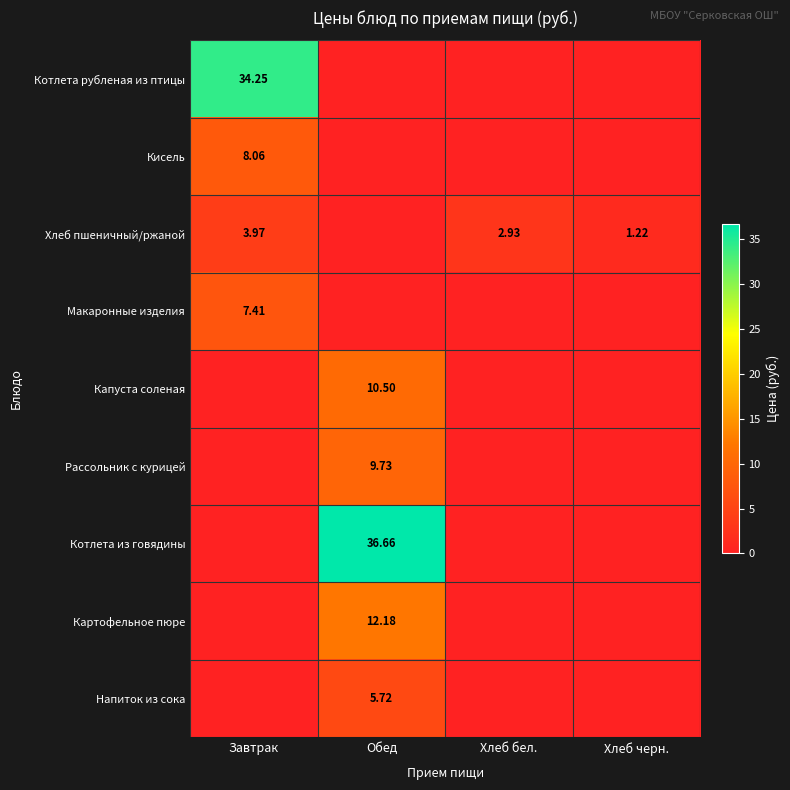

Is the value of Рассольник с курицей at Обед greater than the value of Кисель at Завтрак?

Yes